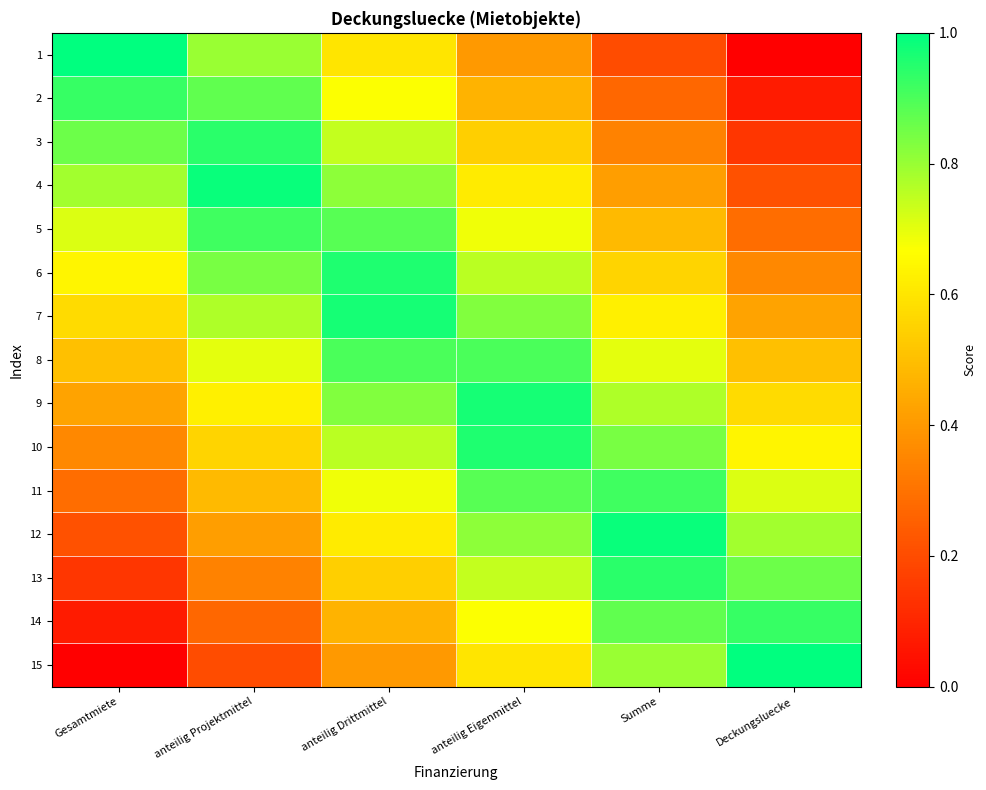

List the series in order of their peak value, highest first.

1, 15, 4, 12, 7, 9, 6, 10, 13, 3, 2, 14, 5, 11, 8